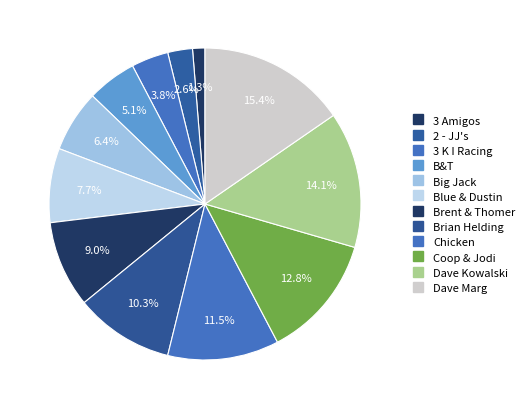

Is it true that Chicken is 6% of the pie?

False